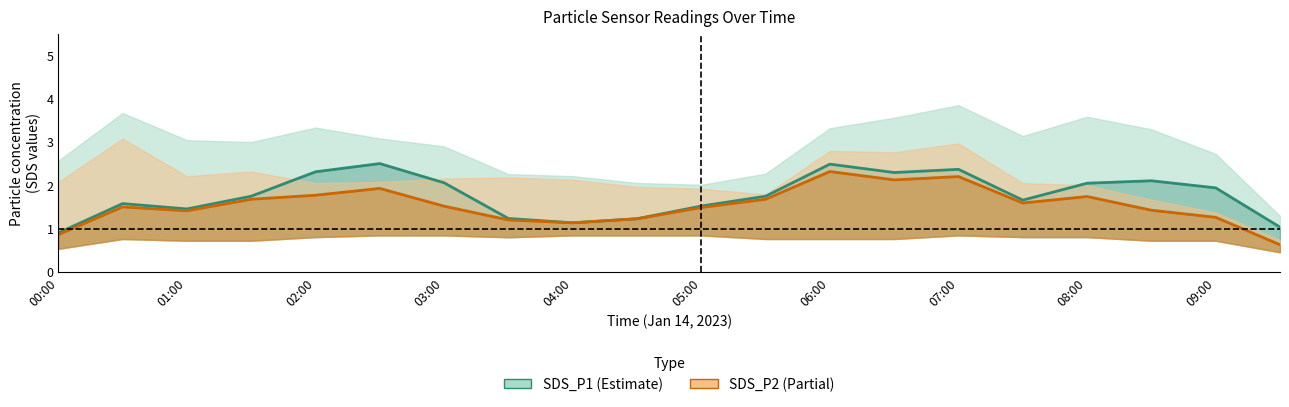

At which category is the sum across all series the highest?

06:00